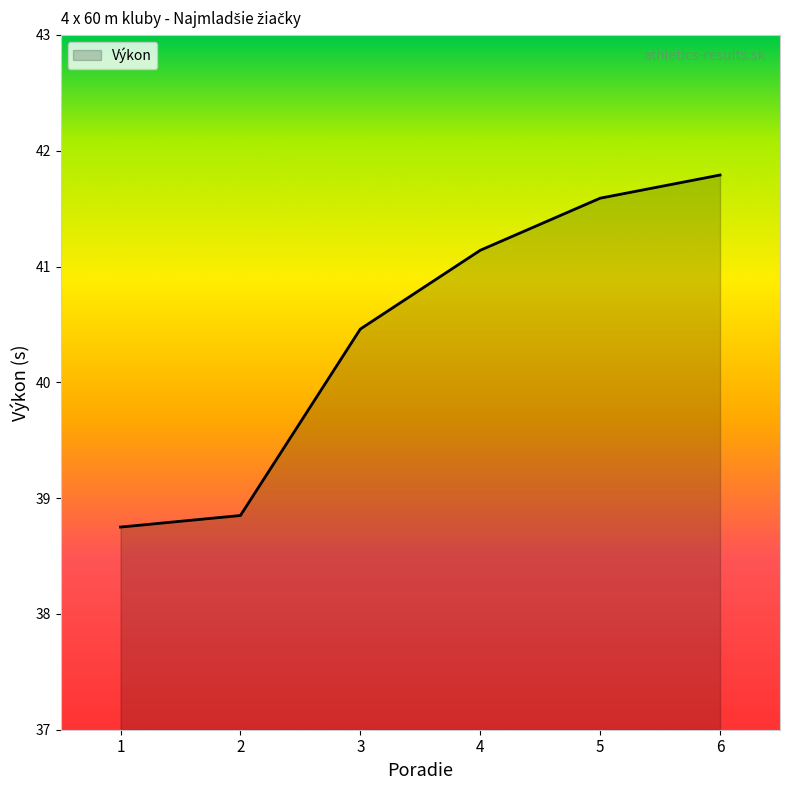

Where does the data first go above 41?

4